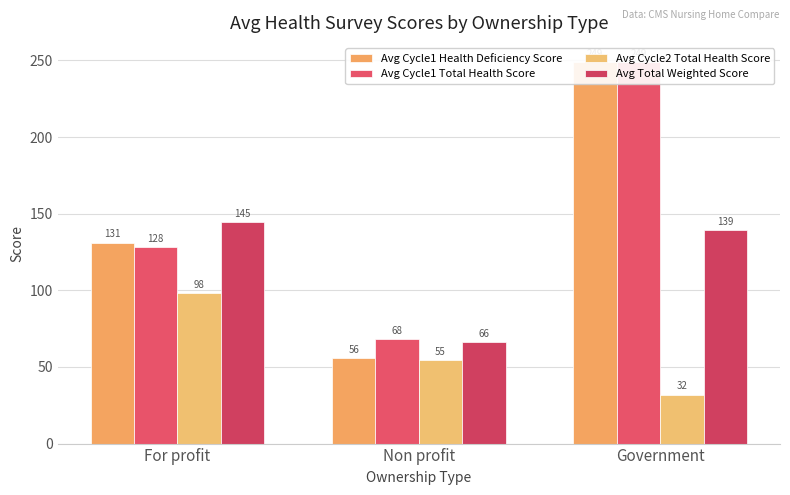

The value of Avg Cycle1 Health Deficiency Score at For profit is 178.1. True or false?

False